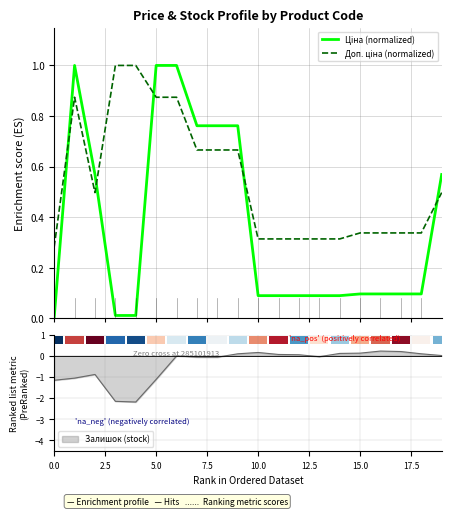

What is the sum of all Ціна (normalized) values?

7.3